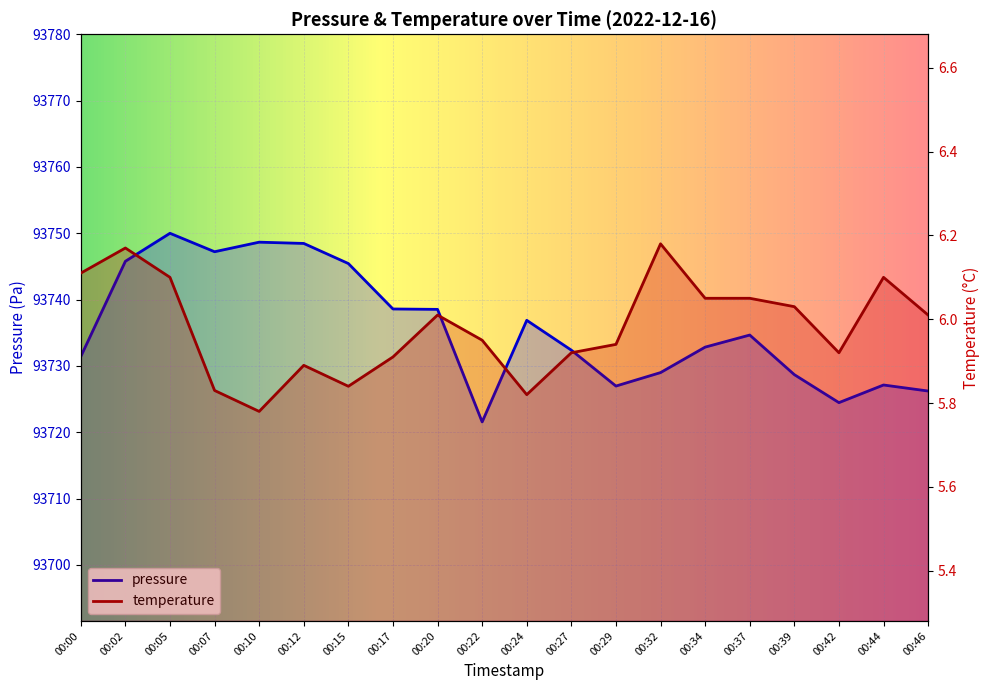

What is the difference between the maximum and minimum values in the pressure series?

28.4